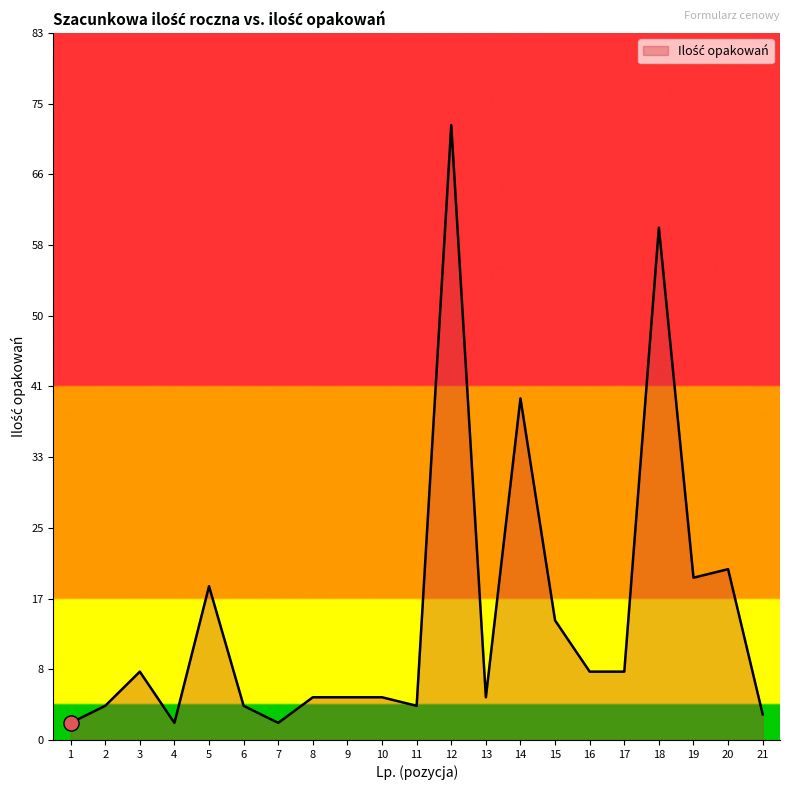

What is the change in value from 11 to 18?

+56